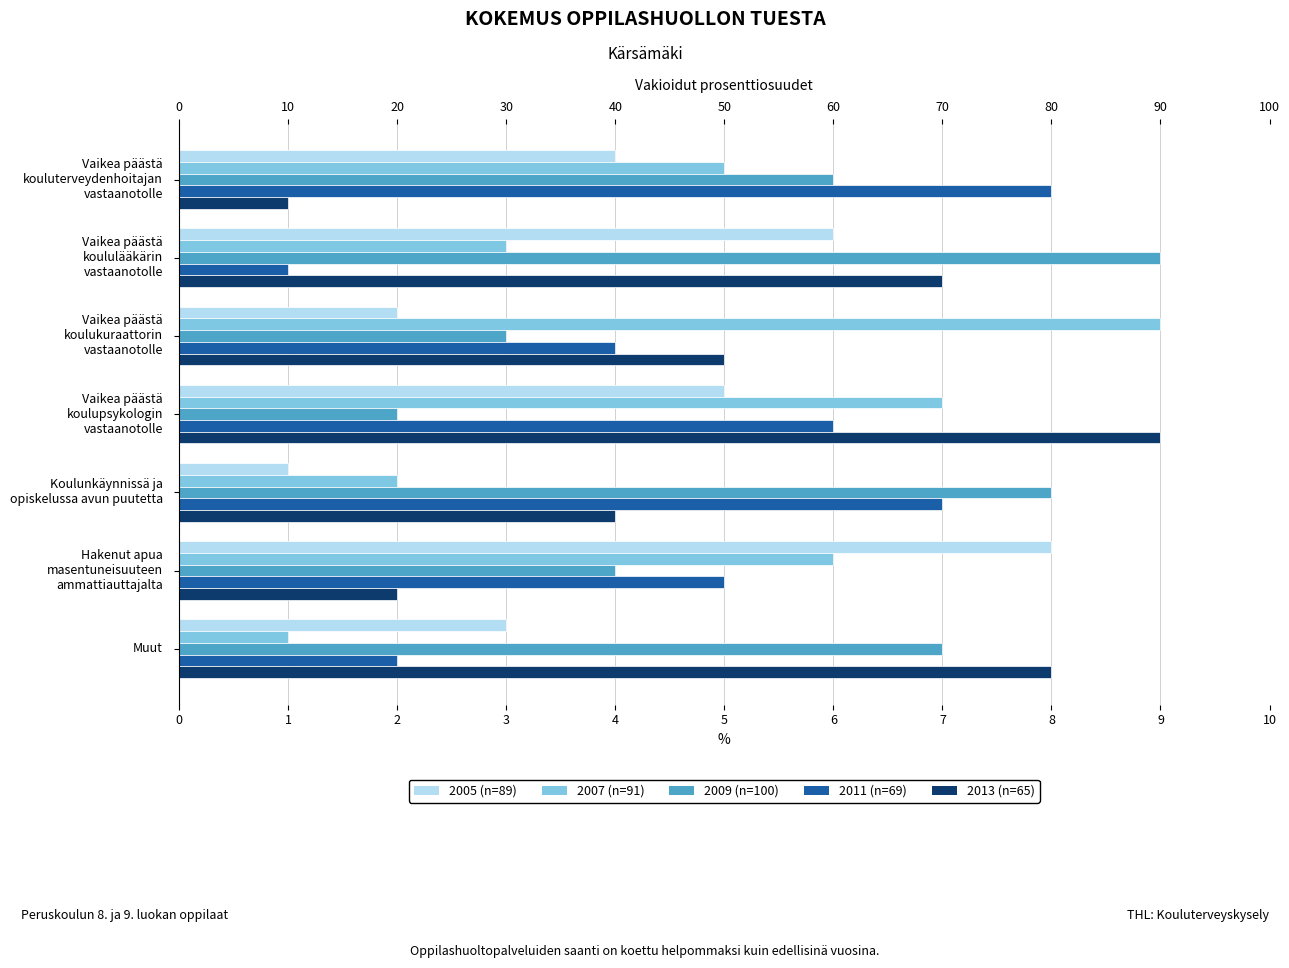

What is the greatest value displayed?

9